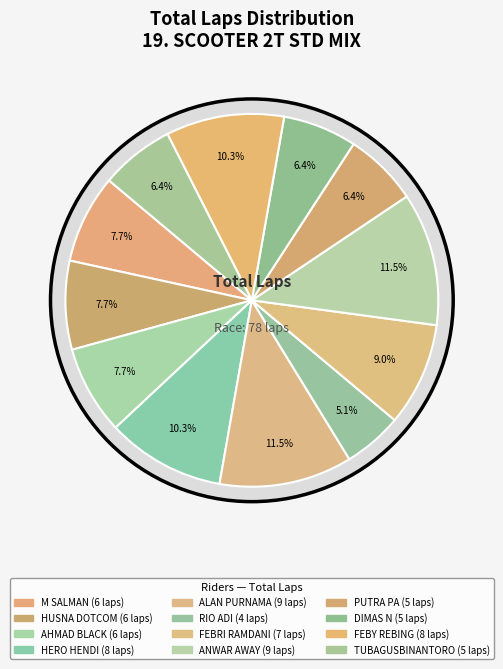

What percentage is NOT represented by HUSNA DOTCOM?

92.3%